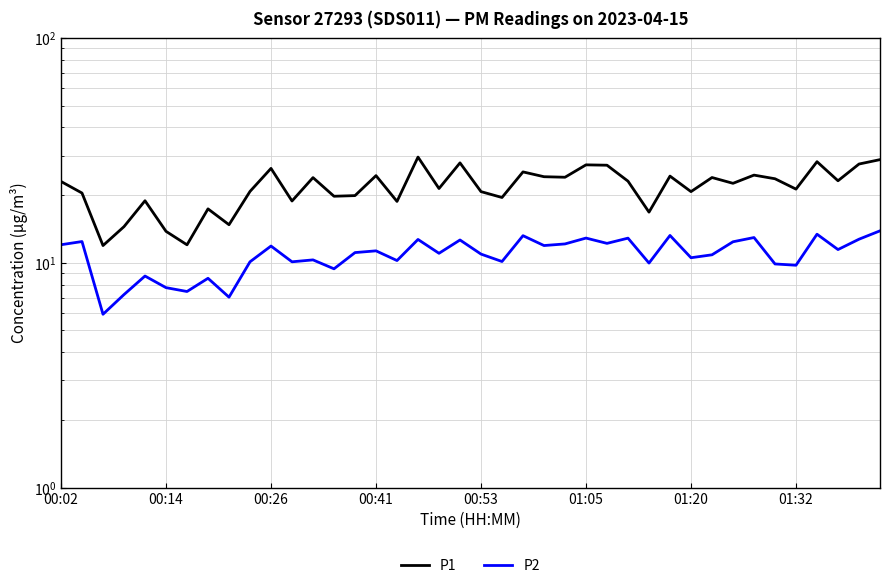

How many lines are shown in the chart?

2